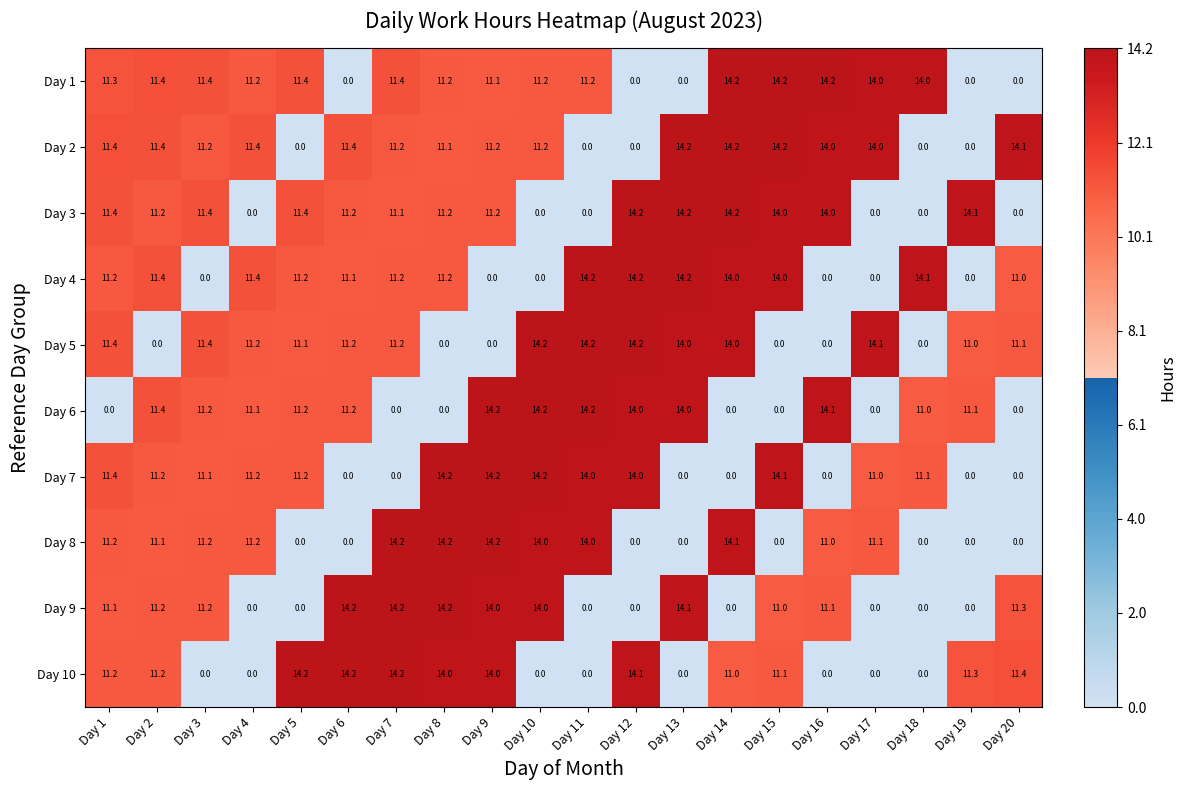

How many values in the Day 5 series are below 11?

6